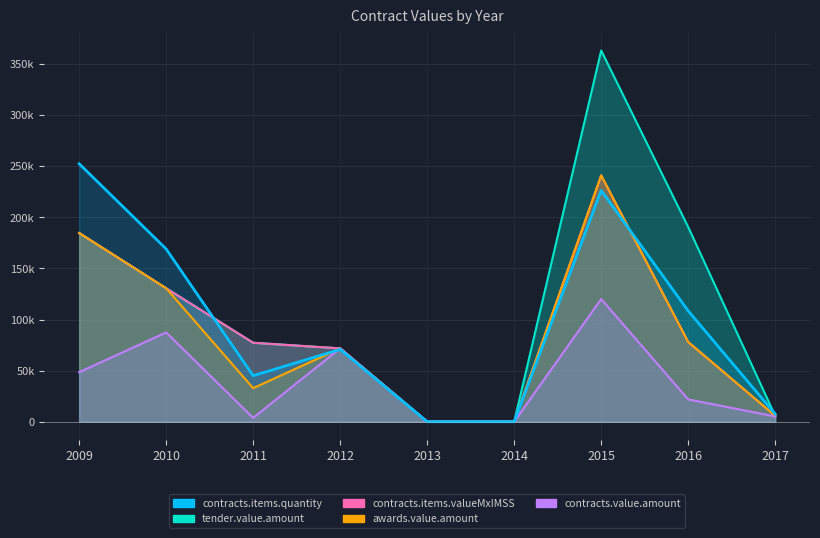

What is the total value across all series at 2012?

357818.4